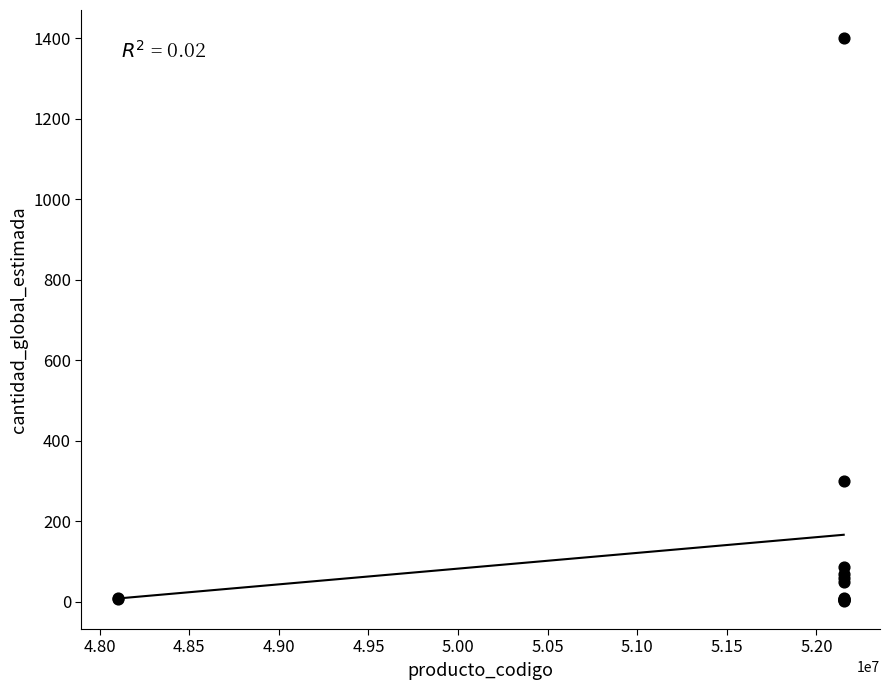

What Y value in the scatter plot is closest to 701?

300